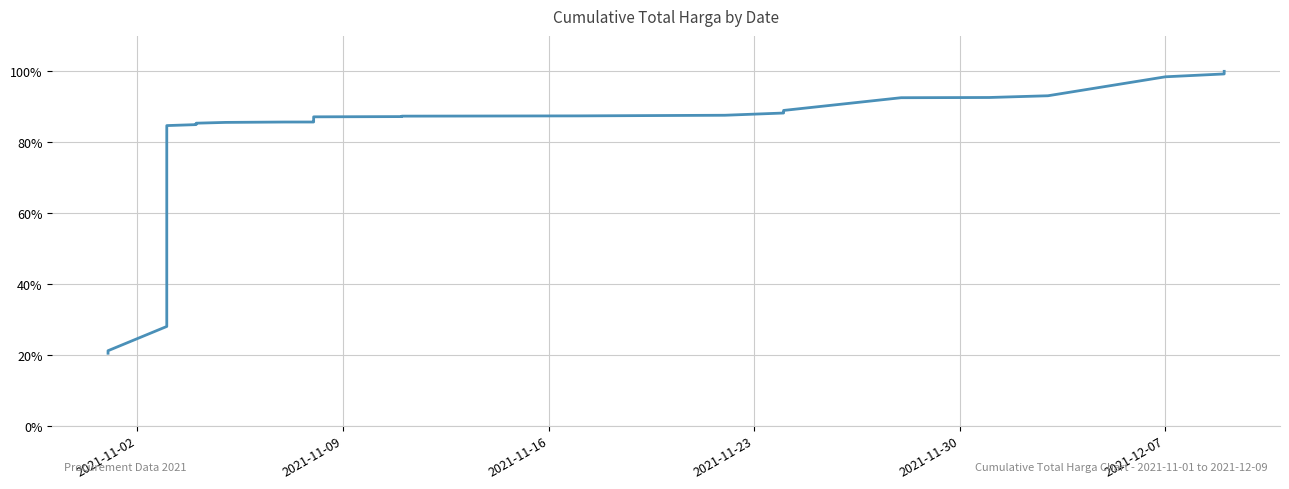

At which label is the value closest to 0?

2021-11-02